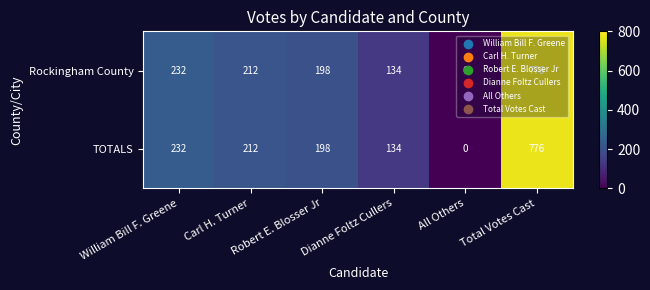

How many data points does each series have?

6